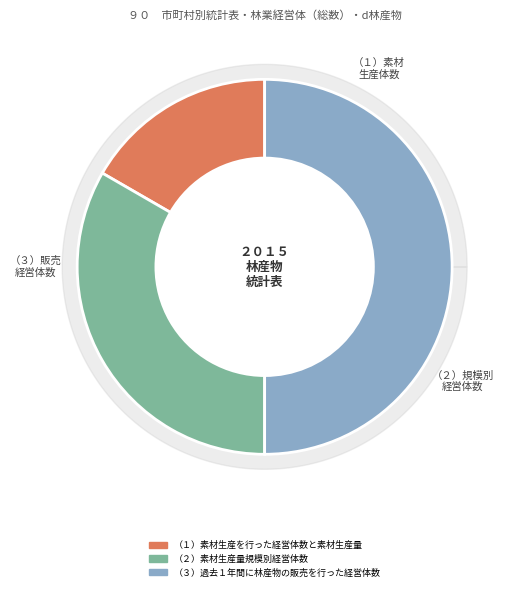

To the nearest percent, what portion does （３）過去１年間に林産物の販売を行った経営体数 represent?

50%